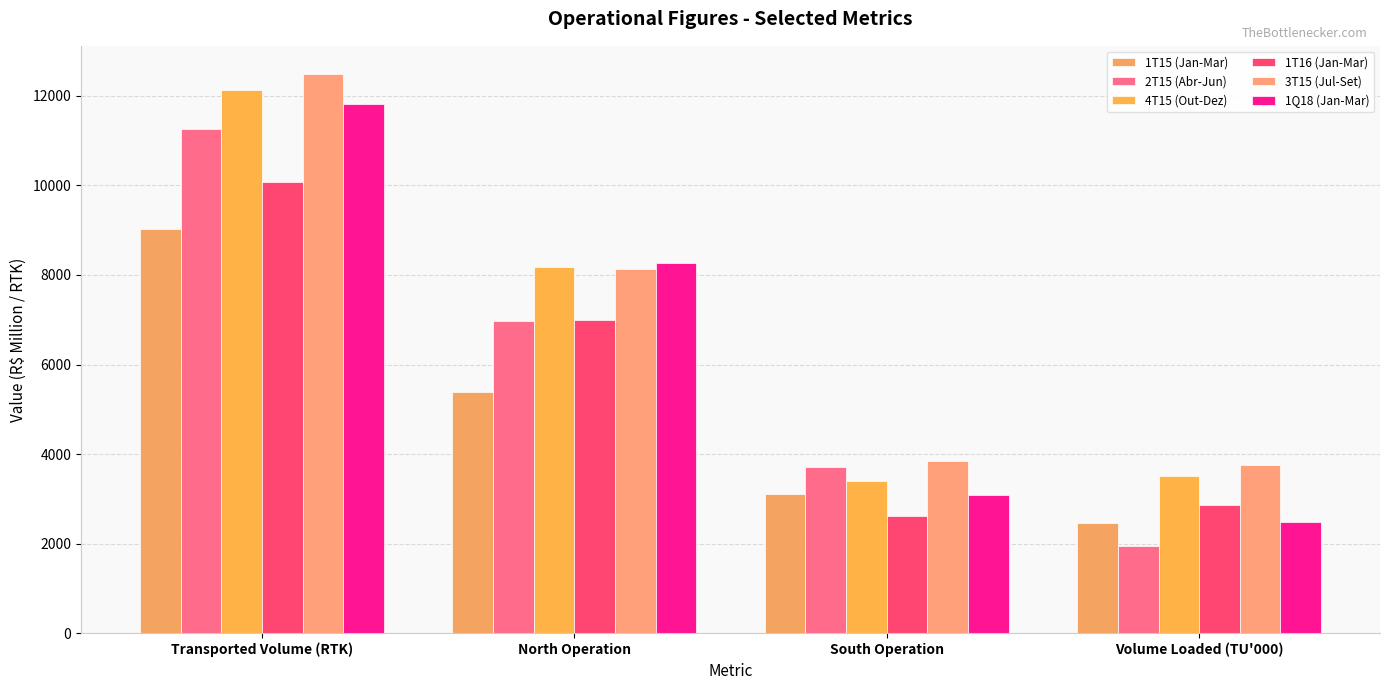

What is the total value across all series at North Operation?

43931.1